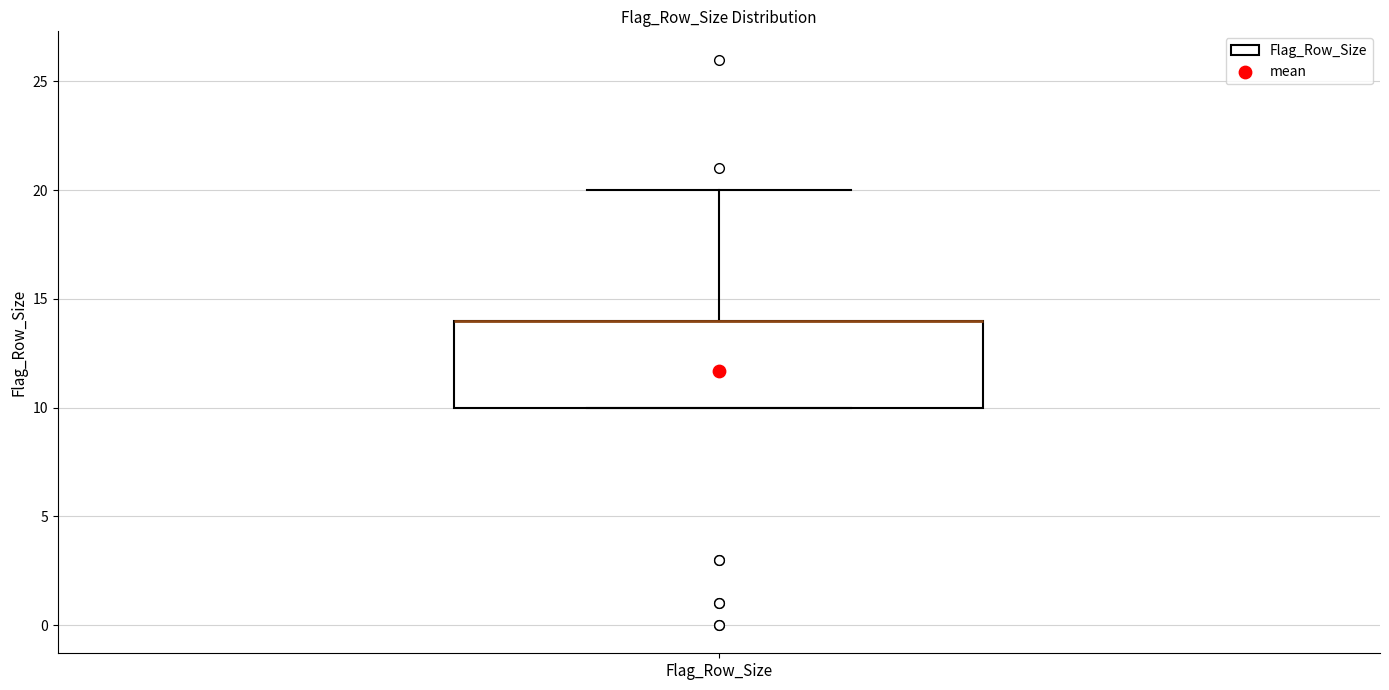

Where does the upper whisker of the box for Flag_Row_Size end on the y-axis? The values are not printed on the chart, so give them approximately, as read against the axis.

20